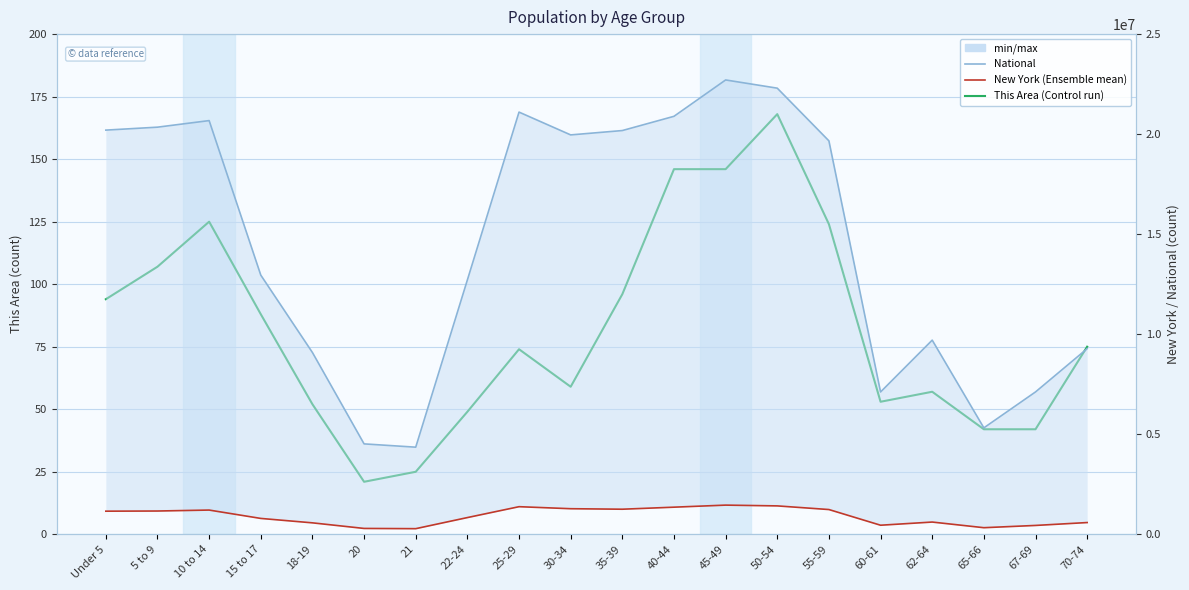

Where is the first local maximum for National?

10 to 14